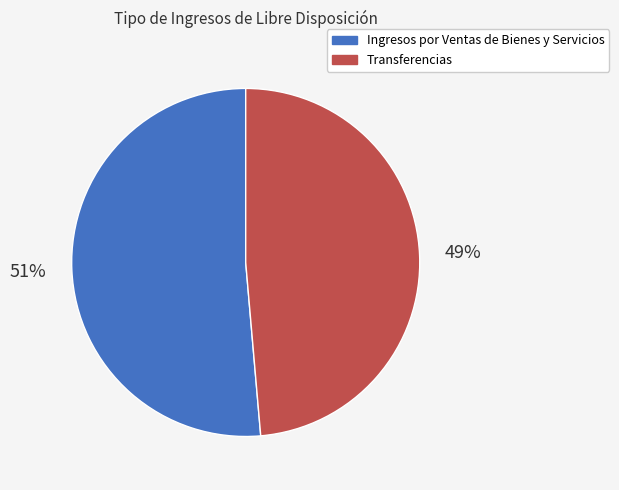

To the nearest percent, what is the average slice percentage?

50%